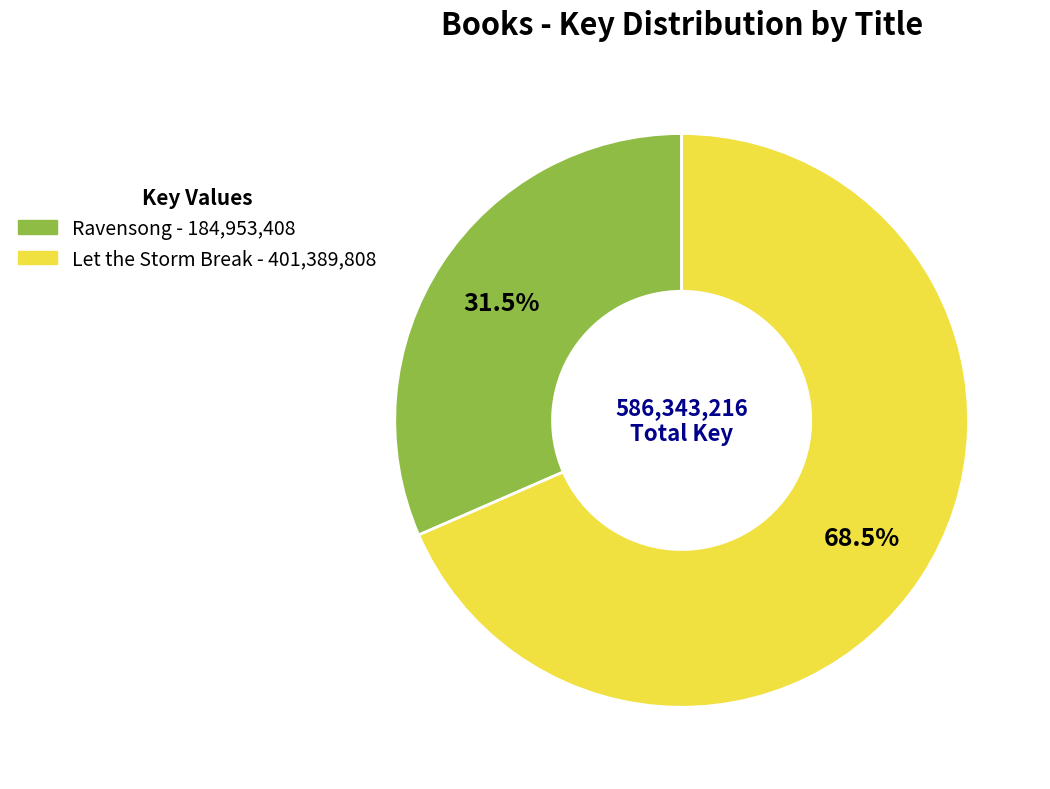

Rank the categories by value from lowest to highest.

Ravensong, Let the Storm Break